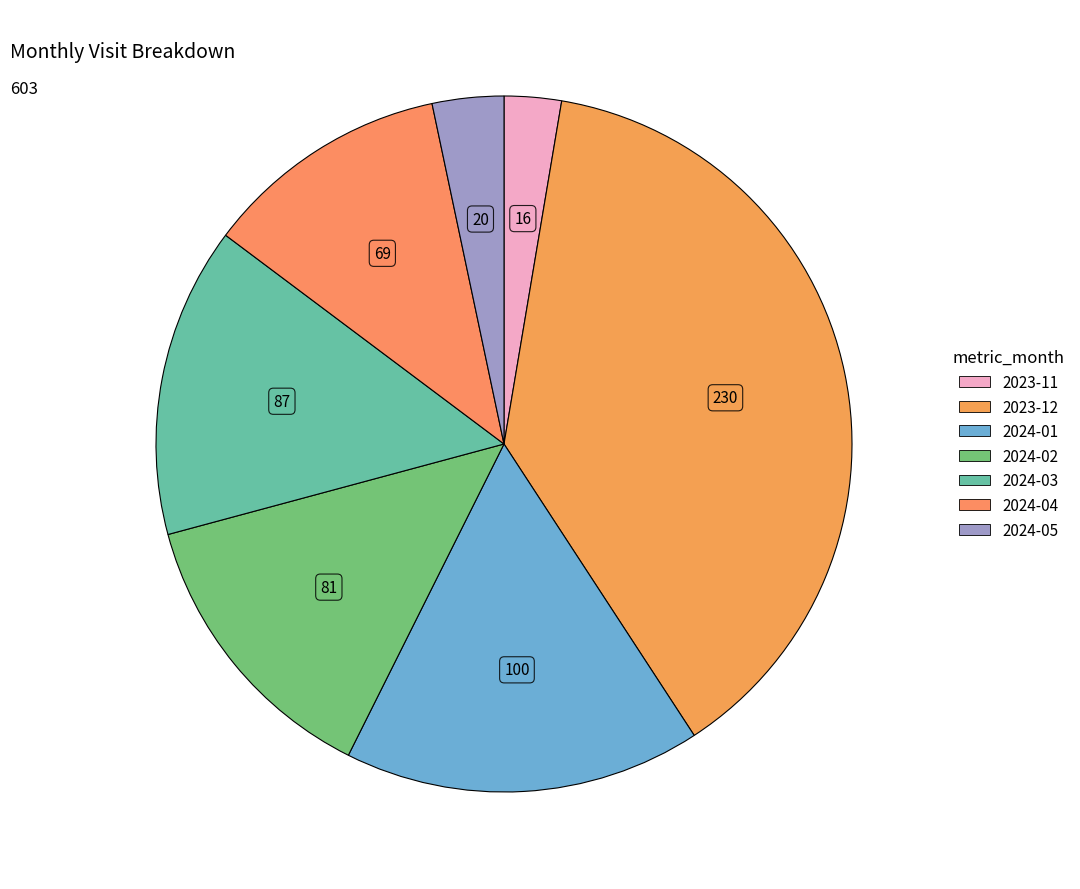

To the nearest percent, what percentage of the pie is 2023-11?

3%